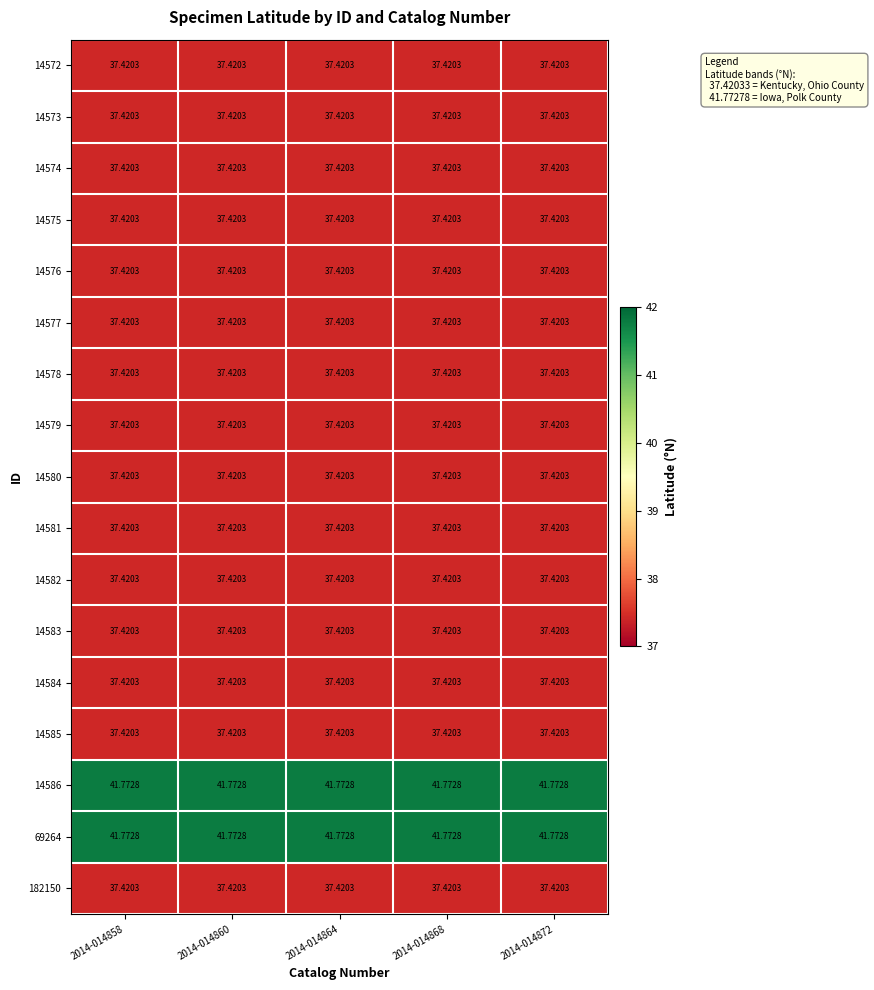

At which category is the sum across all series the highest?

2014-014858